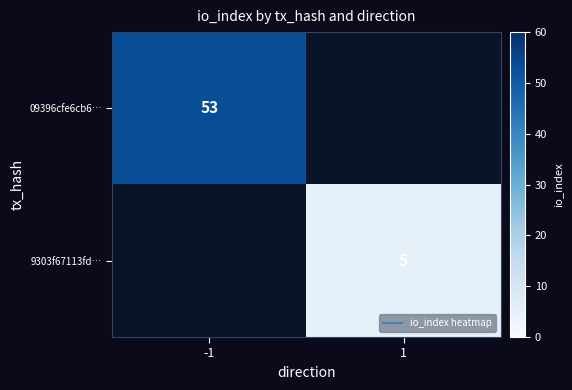

At how many categories does at least one series exceed 25?

1